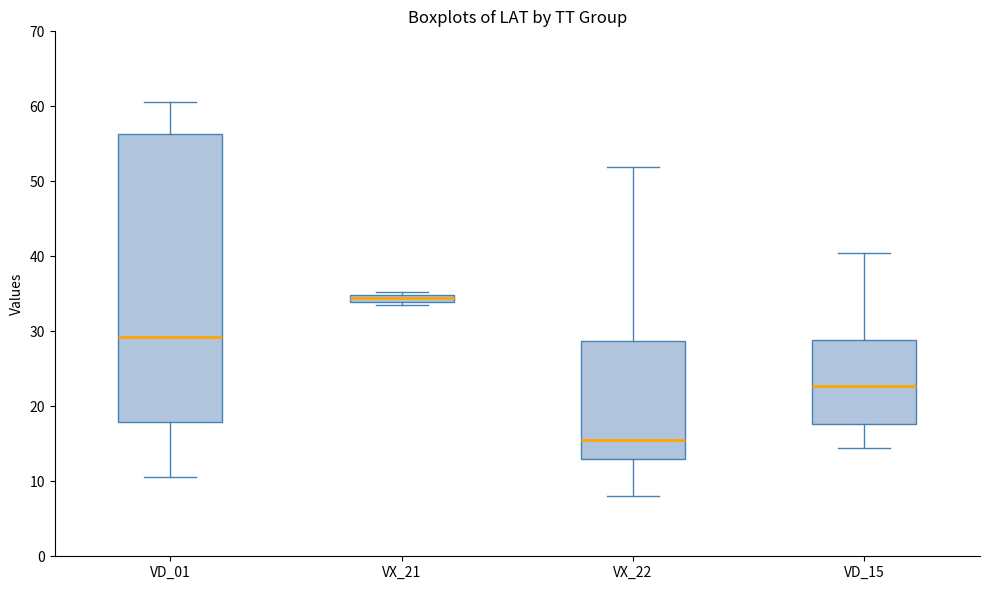

Where does the median line of the box for VD_01 sit on the y-axis? The values are not printed on the chart, so give them approximately, as read against the axis.

29